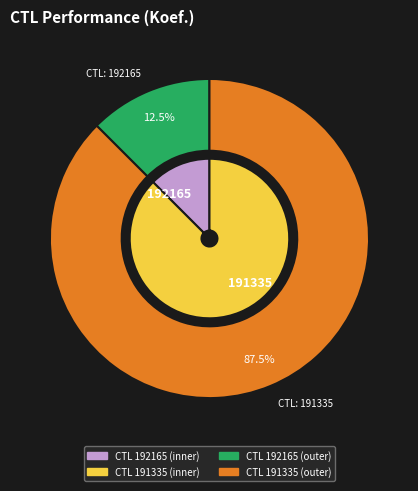

What is the majority slice?

191335